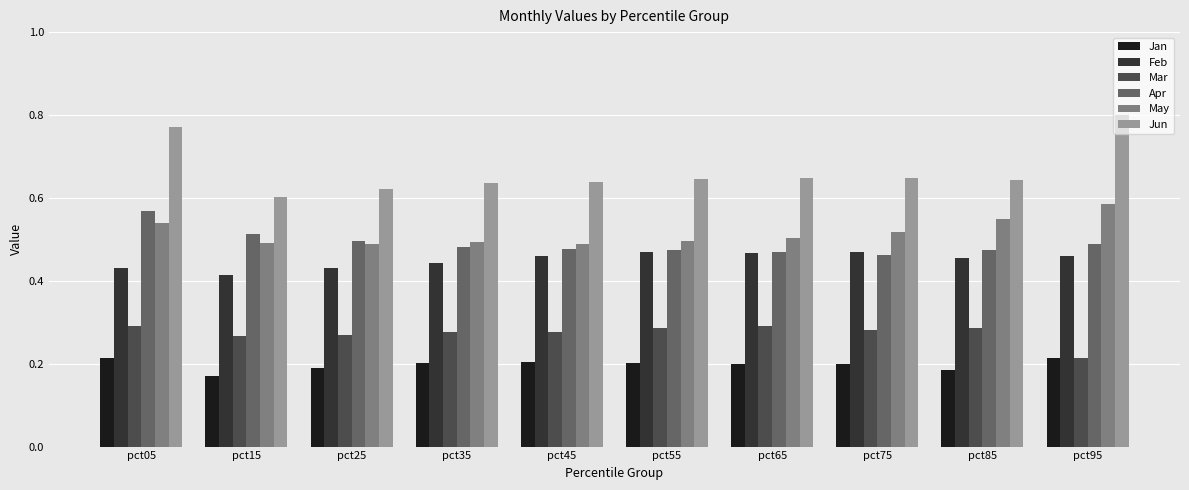

What is the sum of all Jan values?

2.0